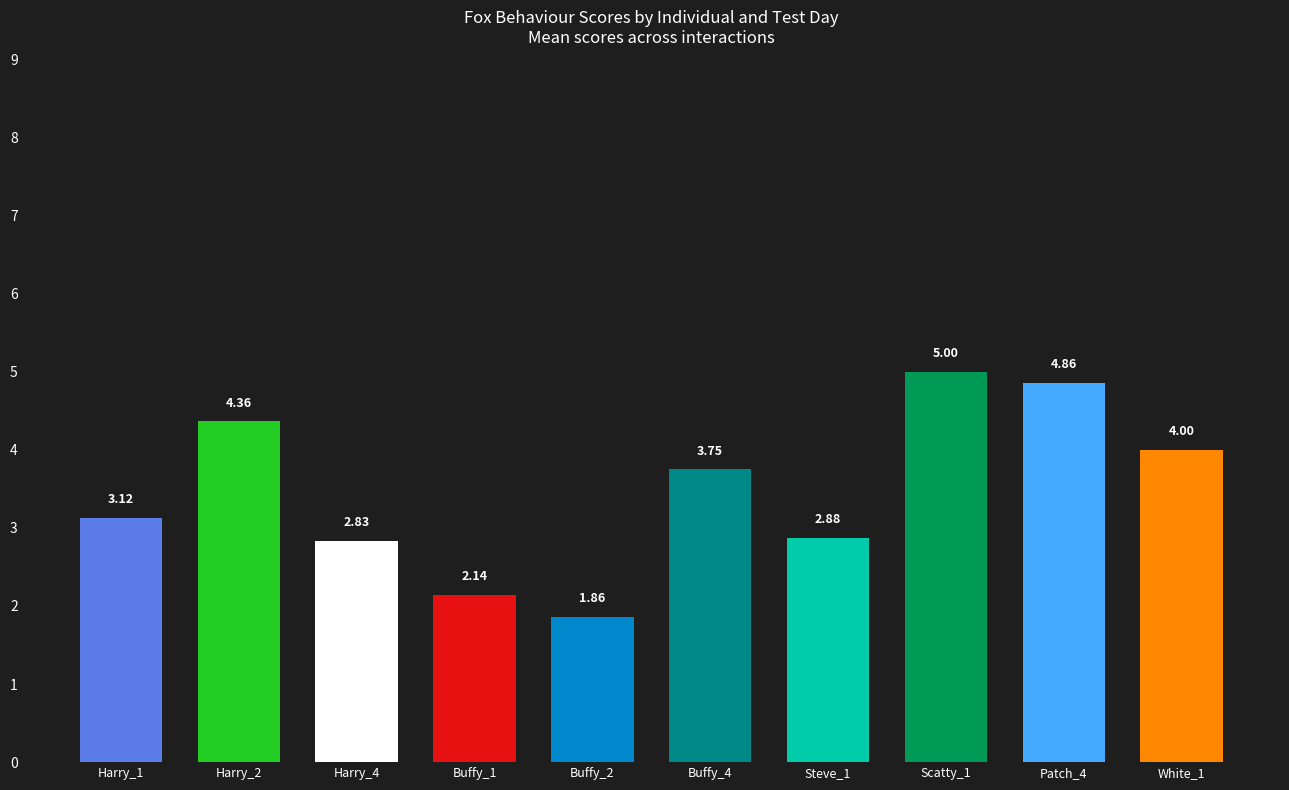

What is the sum of the values at Patch_4 and Buffy_4?

8.6